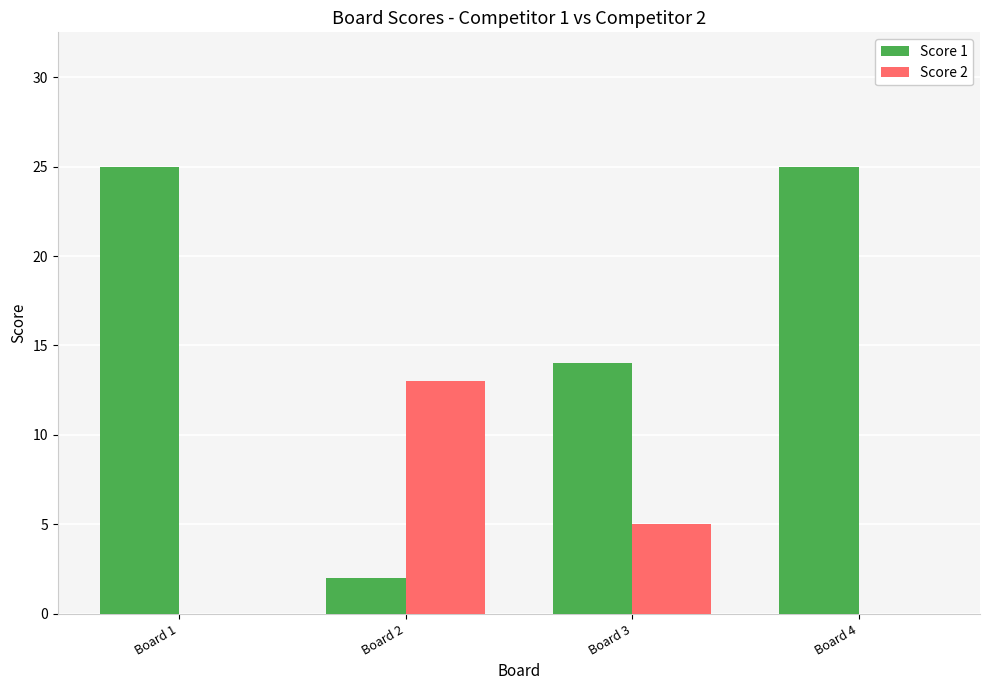

The Score 1 series shows 24 at Board 3. True or false?

False